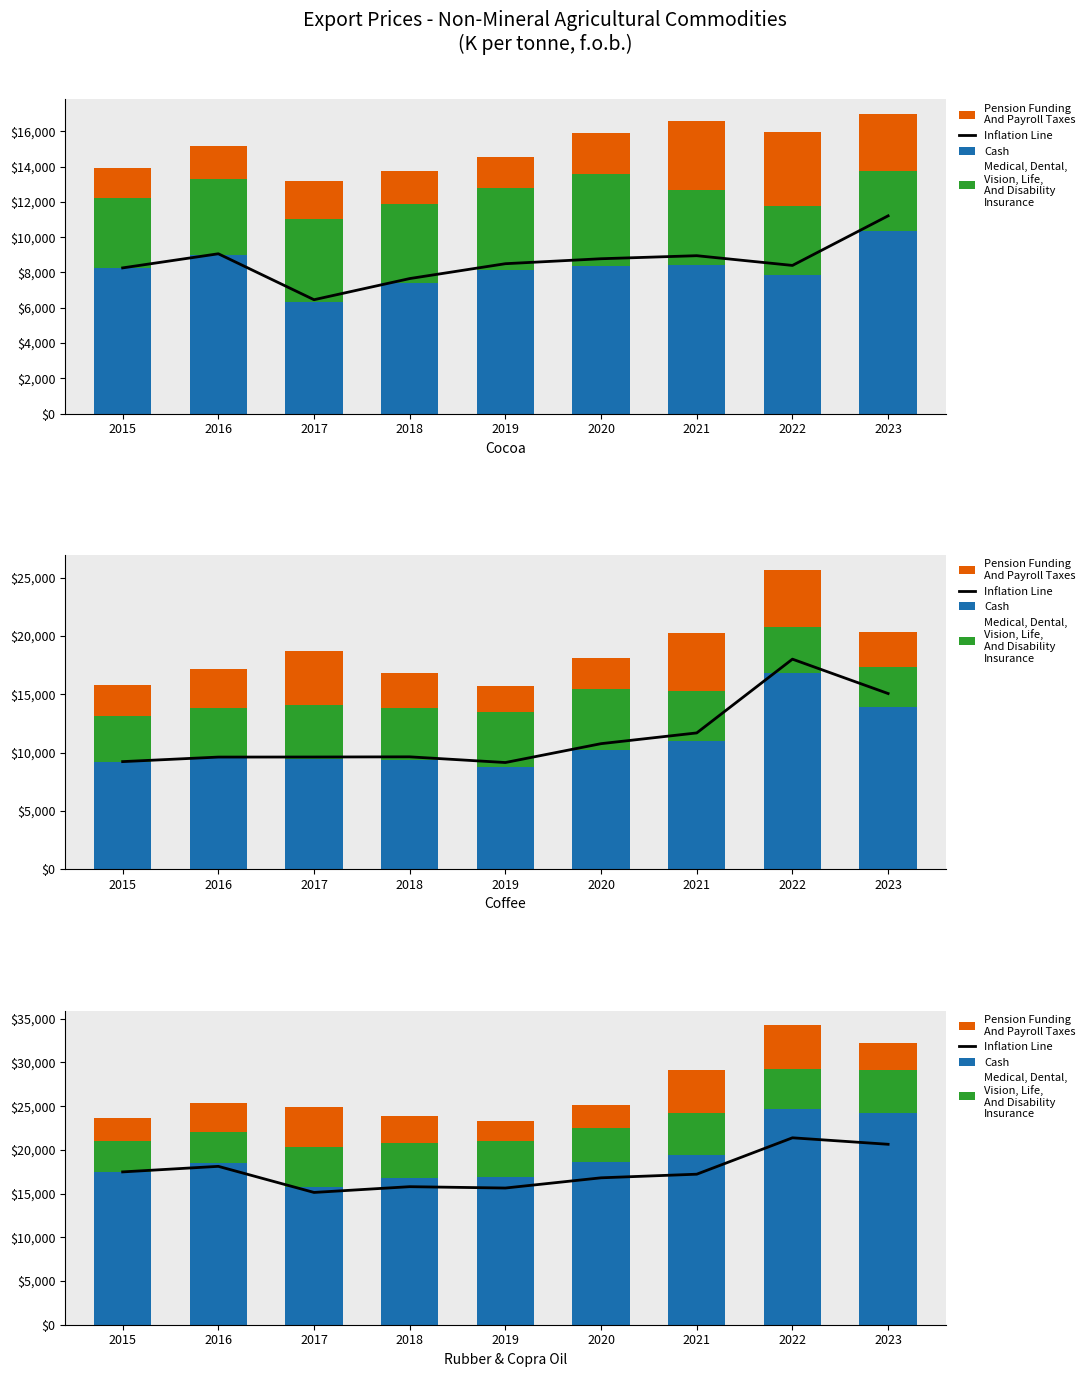

What is the total value across all series at 2022?

55606.2